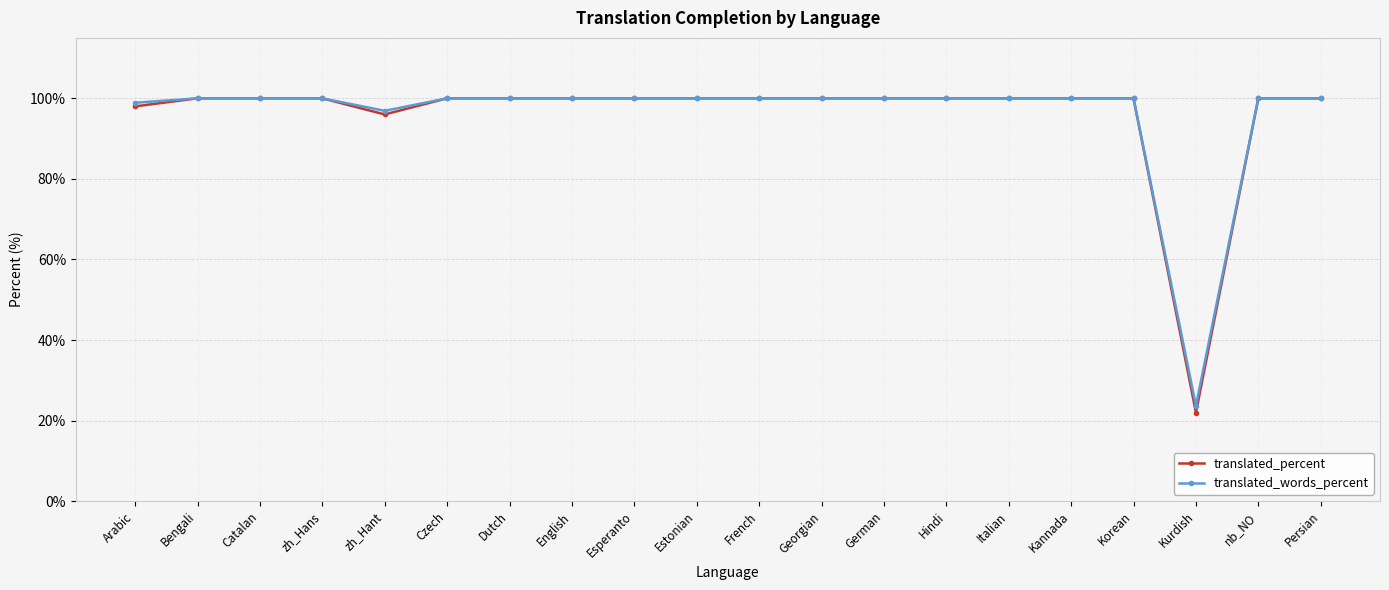

Which series has the largest range (max minus min)?

translated_percent